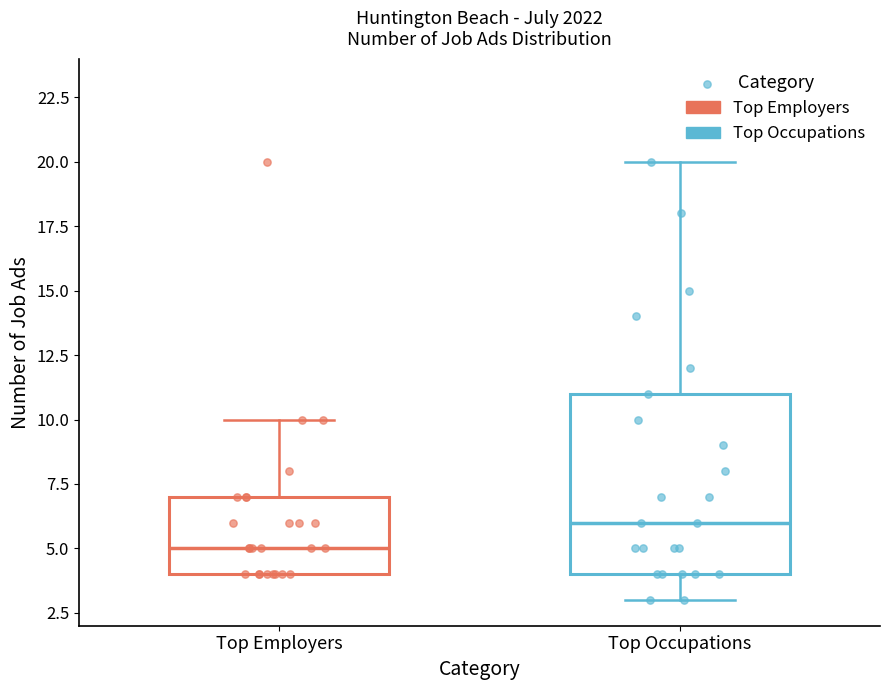

Where does the median line of the box for Top Employers sit on the y-axis? The values are not printed on the chart, so give them approximately, as read against the axis.

5